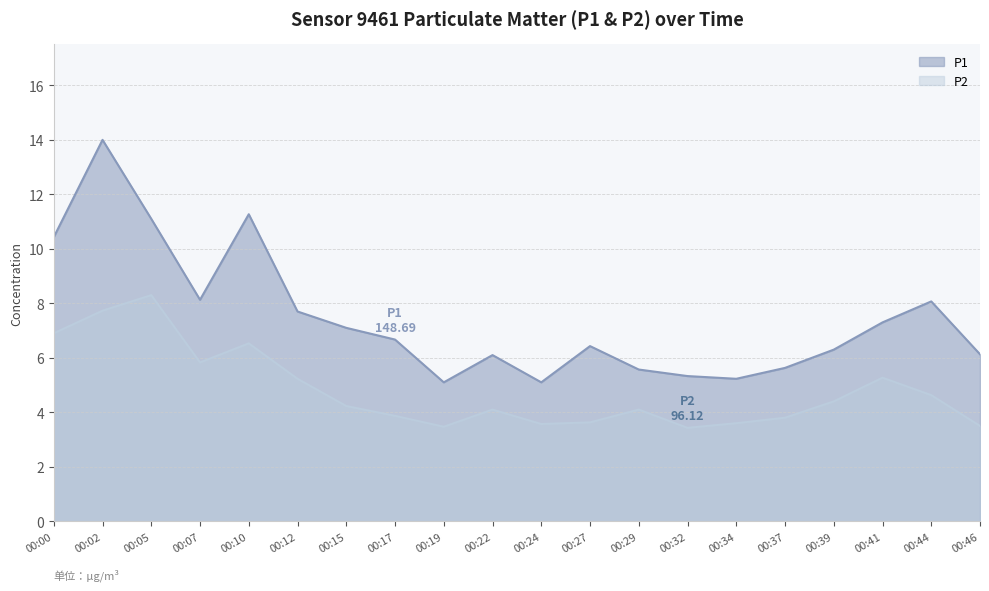

Which series has the largest total across all categories?

P1